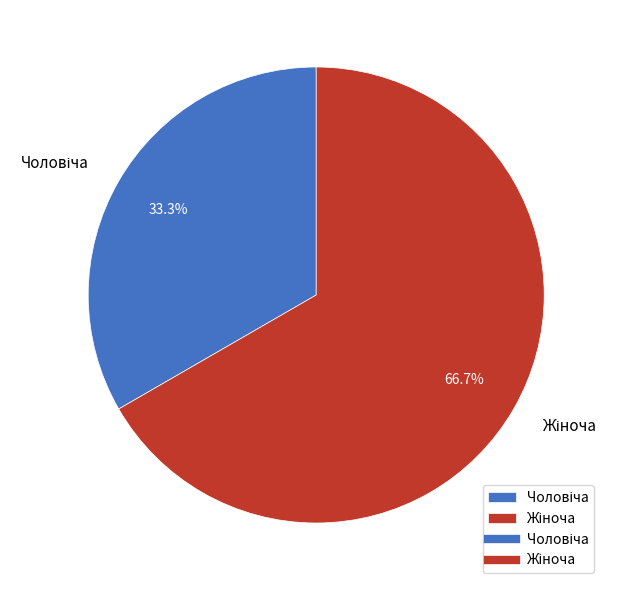

Is there a majority slice in this chart?

Yes